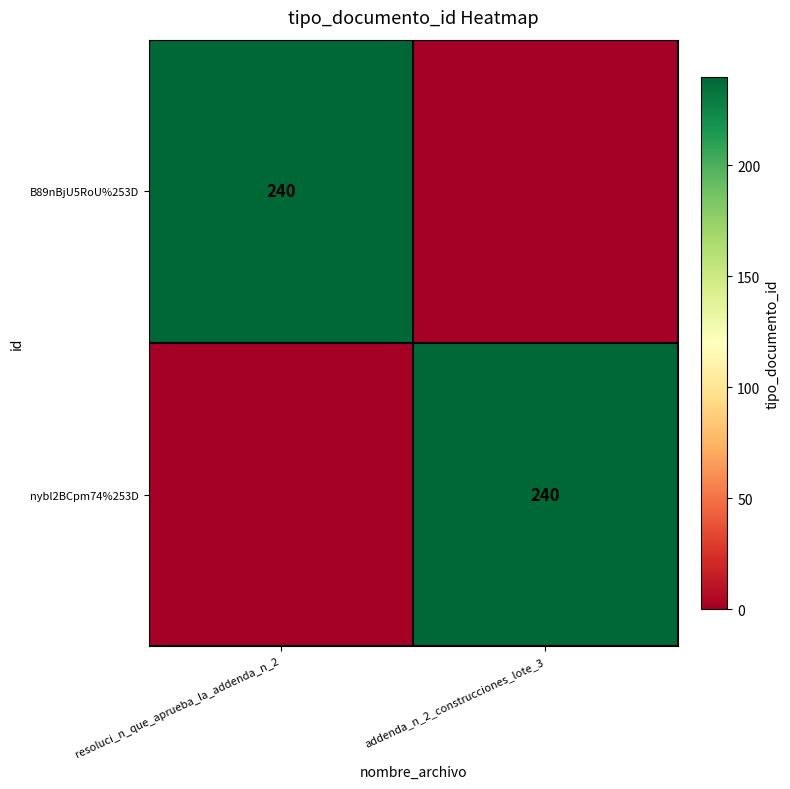

What is the spread (max minus min) of values at resoluci_n_que_aprueba_la_addenda_n_2?

240